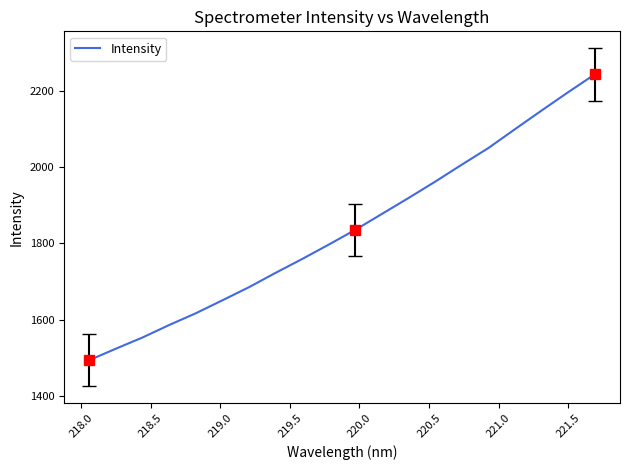

What is the difference between the maximum and second lowest values?

718.9